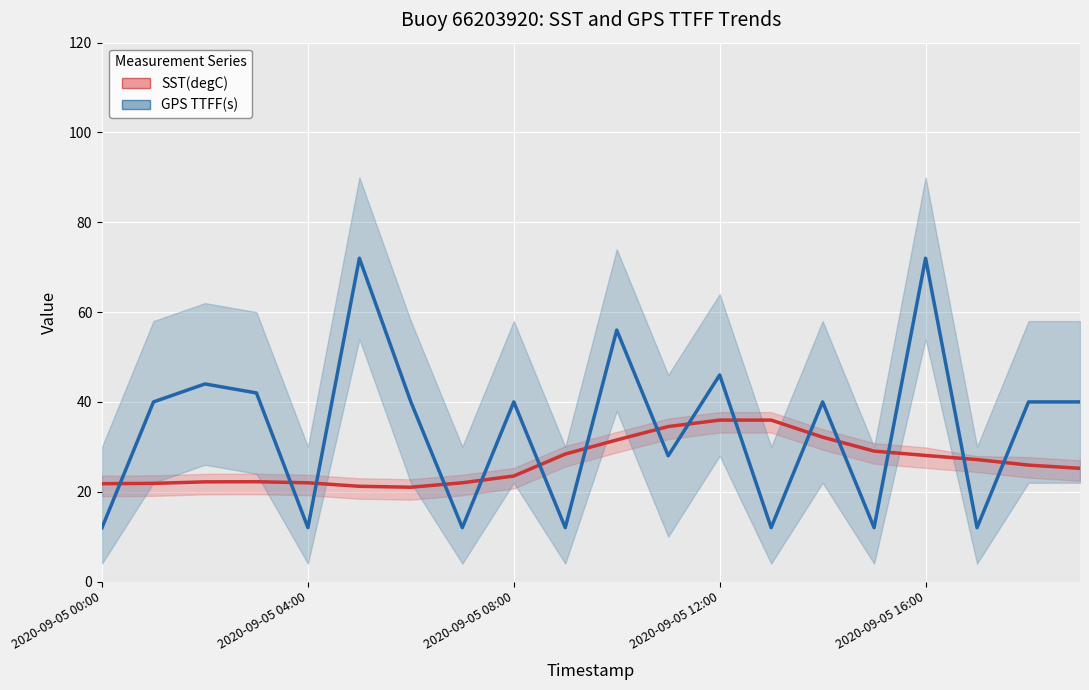

What is the difference between the maximum and minimum values in the GPS TTFF(s) series?

60.0